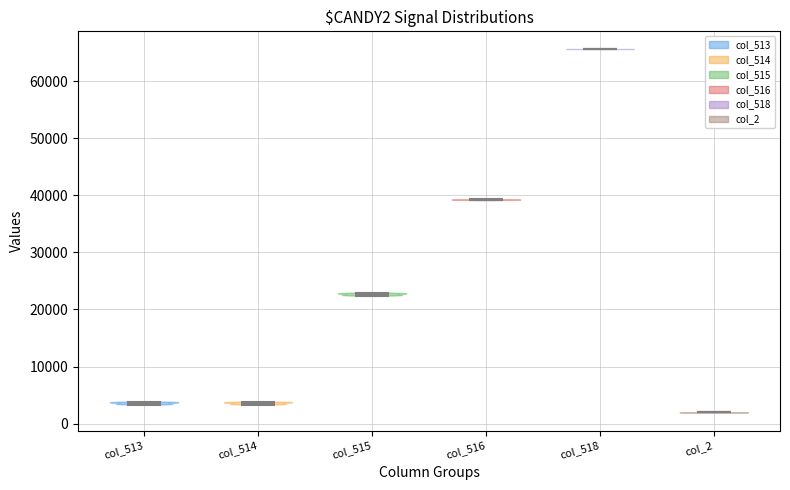

Where does the median line of the violin for col_515 sit on the y-axis? The values are not printed on the chart, so give them approximately, as read against the axis.

23000